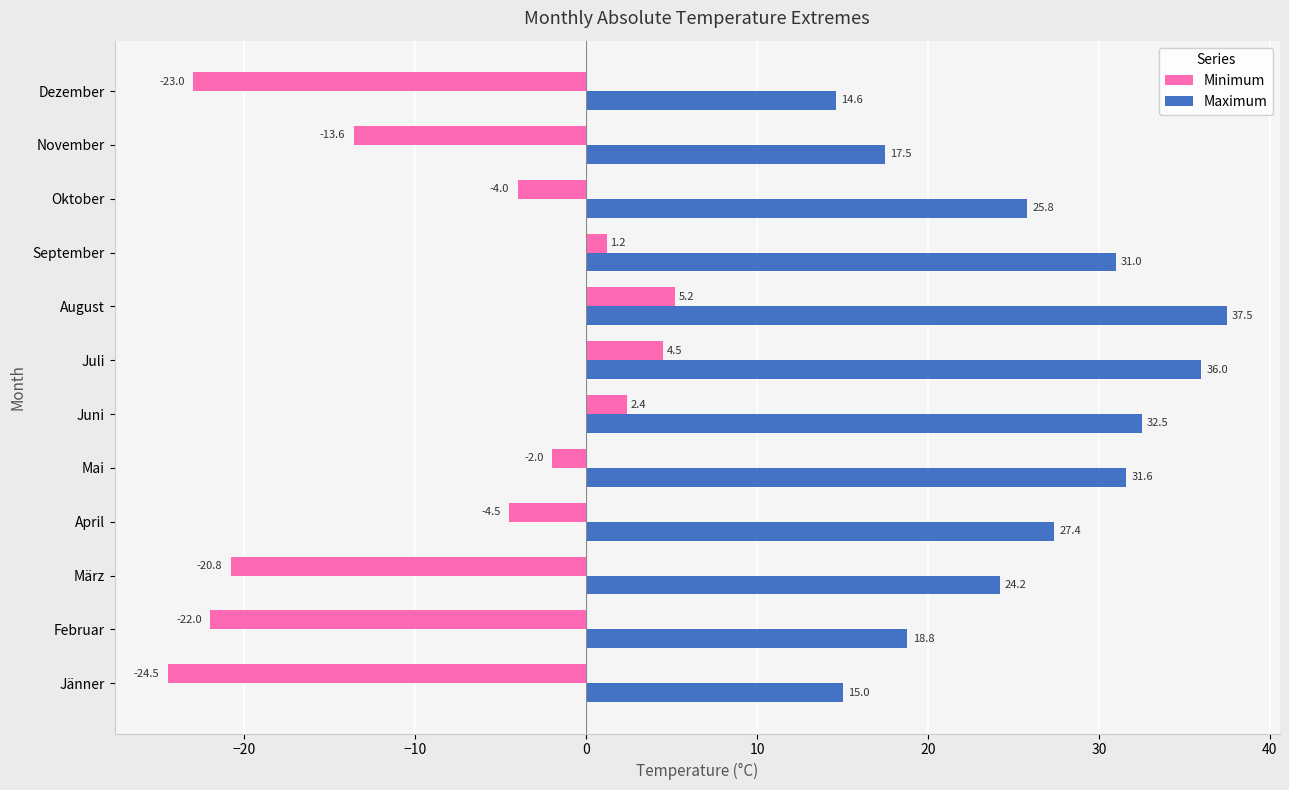

At which category is the sum across all series the highest?

August